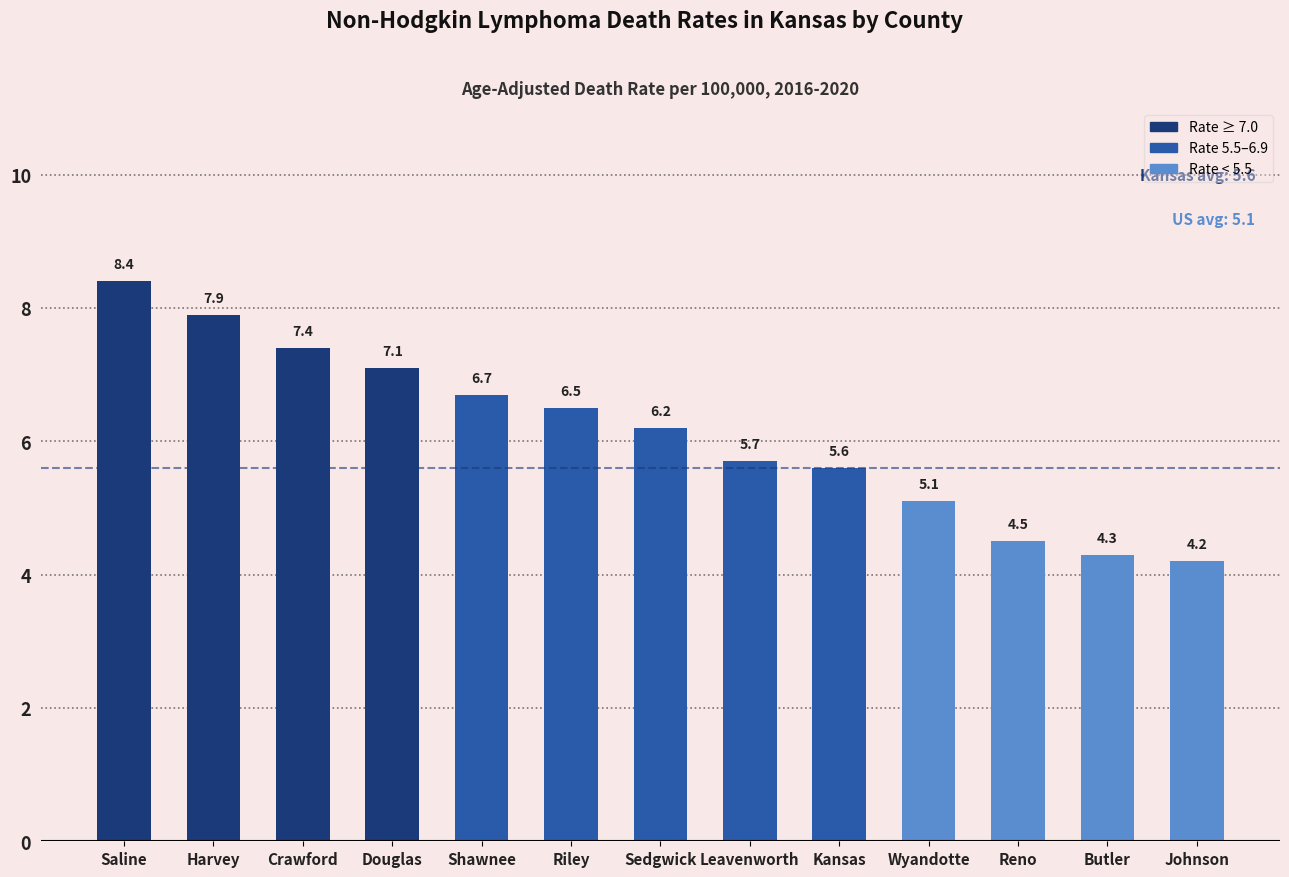

Approximately how many times larger is the value at Sedgwick compared to Wyandotte?

1.2